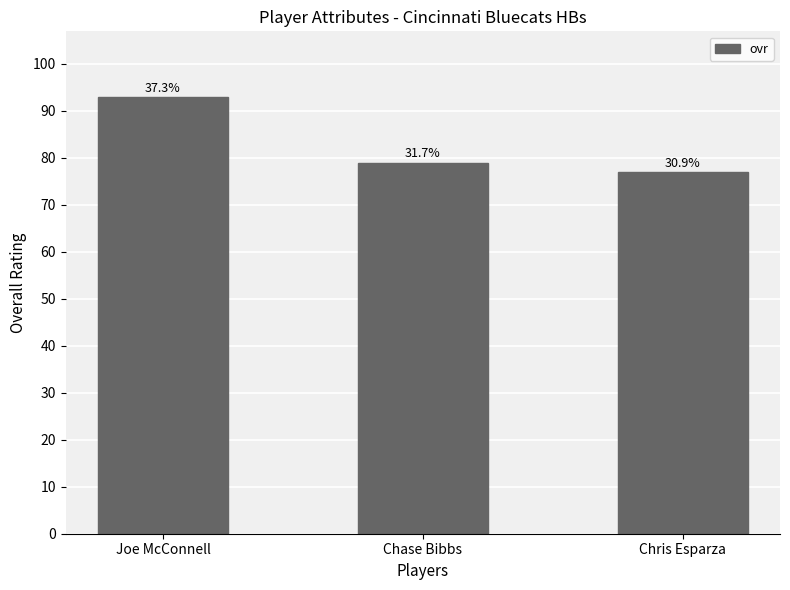

How many bars are there in total?

3